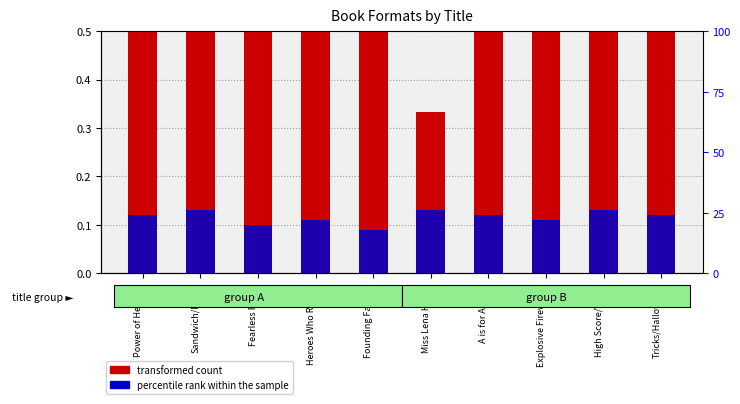

What position from the left is Founding Fathers?

5